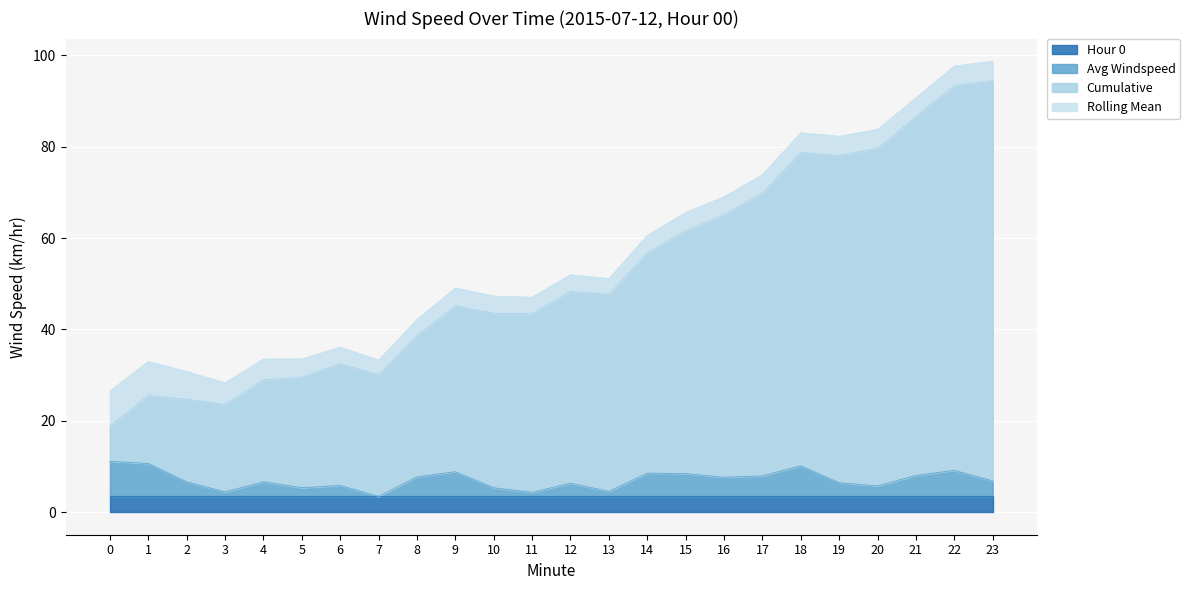

How many values in the Cumulative series are below 47?

12